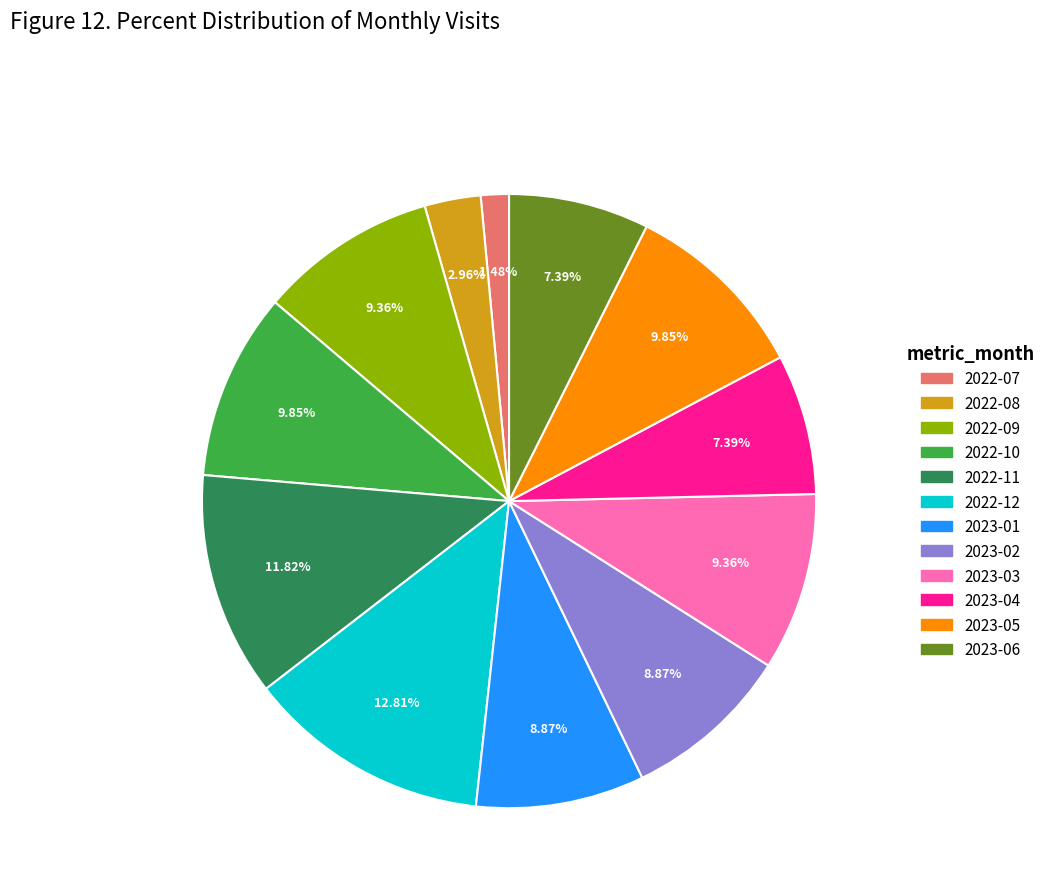

Does 2022-12 represent more than half of the total?

No